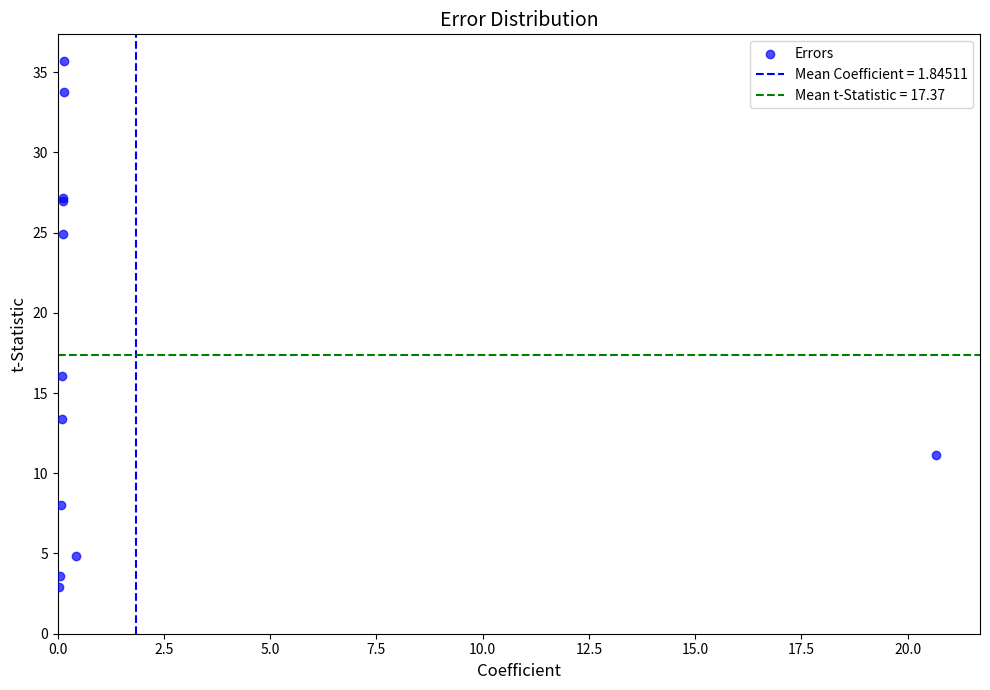

What Y value in the scatter plot is closest to 19?

16.1